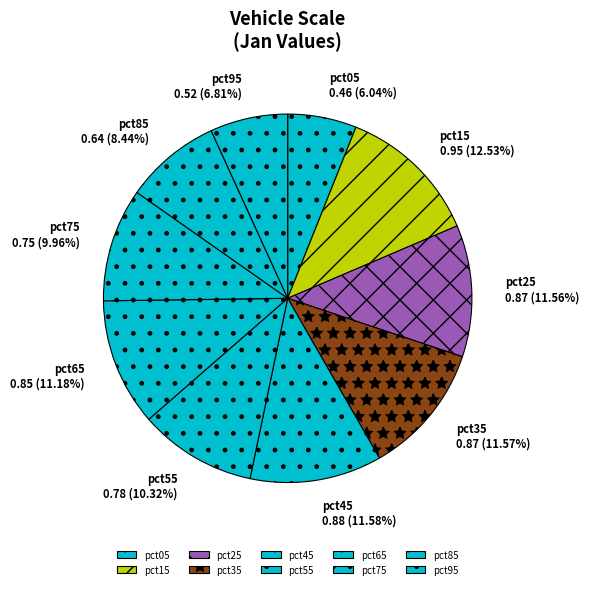

To the nearest percent, what is the difference between the pct15 and pct35 slice percentages?

1%